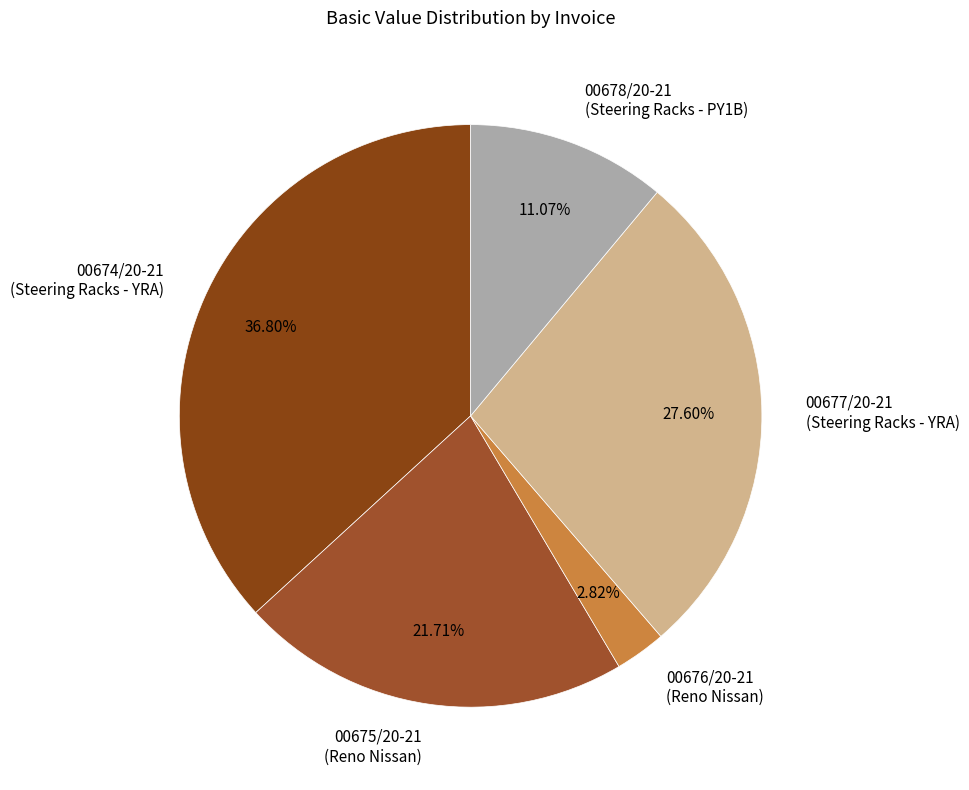

Which has a higher value, 00677/20-21 (Steering Racks - YRA) or 00675/20-21 (Reno Nissan)?

00677/20-21 (Steering Racks - YRA)